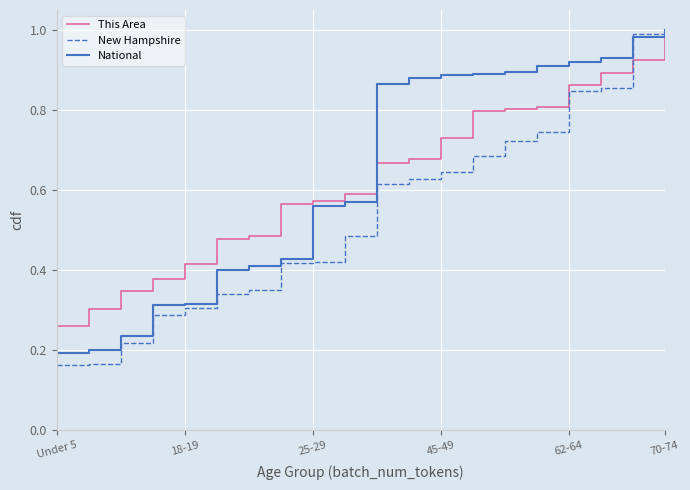

How many distinct data groups are displayed?

3